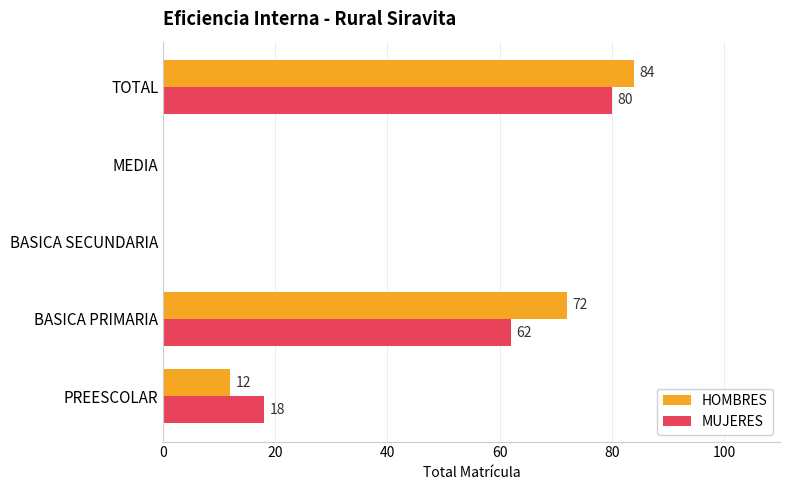

At which category does the chart reach its peak across all series?

TOTAL